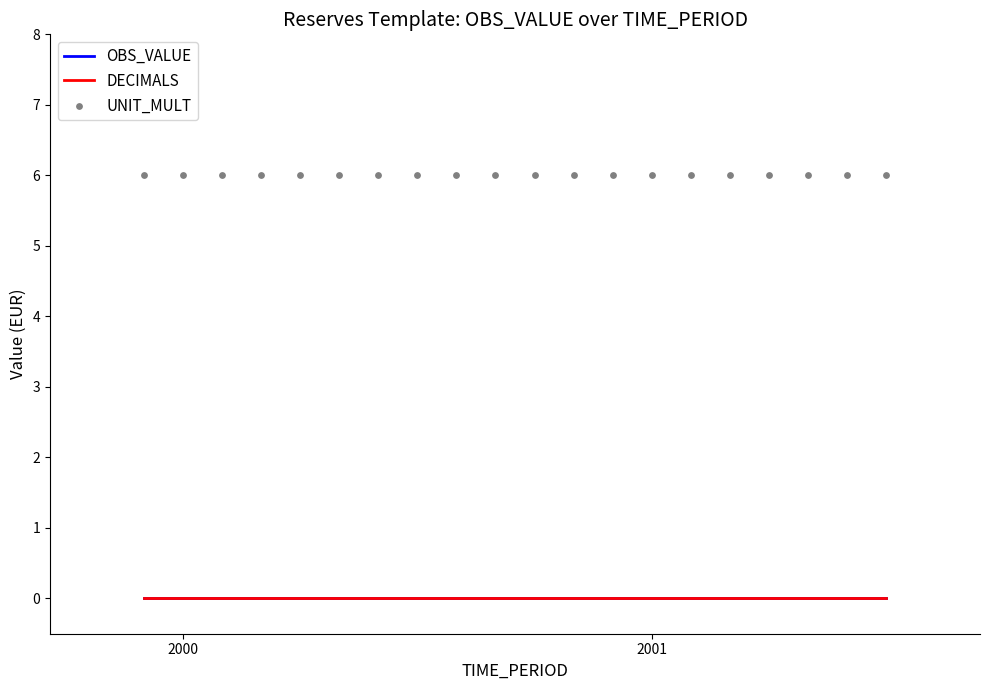

Is the value of OBS_VALUE at 19 greater than the value of DECIMALS at 12?

No